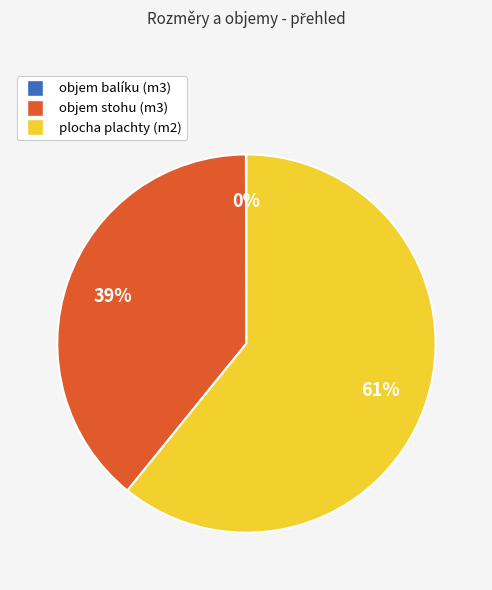

Which has a higher value, plocha plachty (m2) or objem stohu (m3)?

plocha plachty (m2)